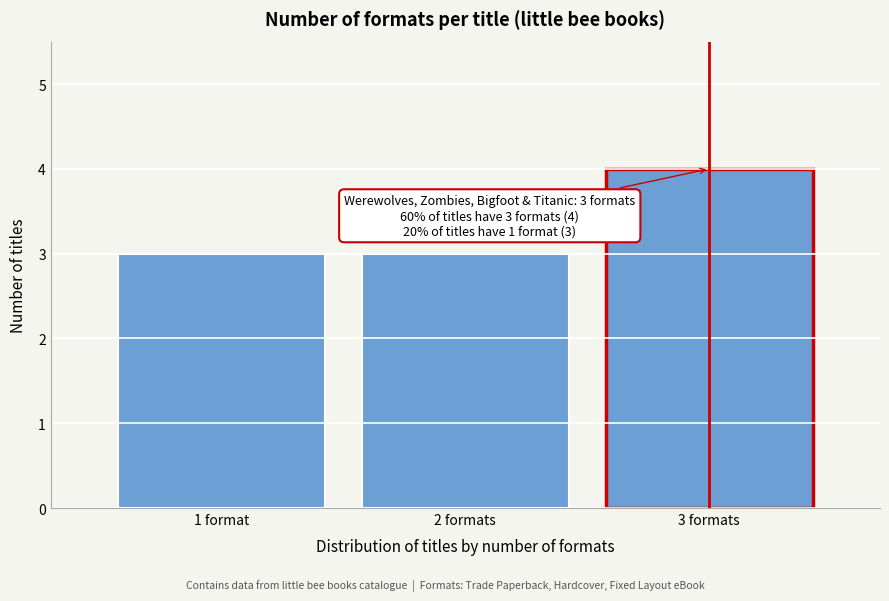

Reading right to left, what are all the values shown in this chart?

4	3	3